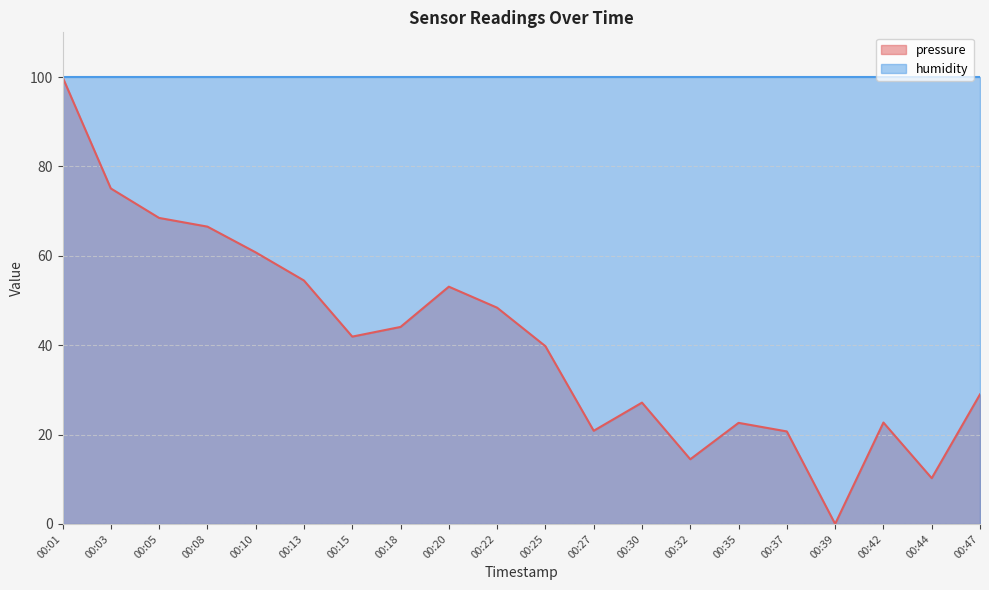

At which category does the chart reach its minimum across all series?

00:39